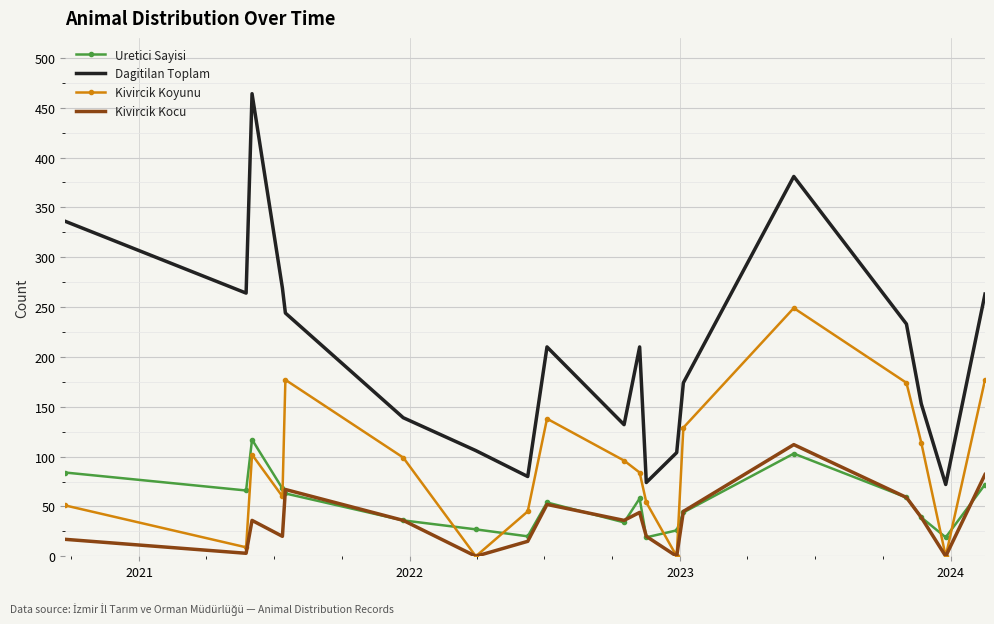

What is the maximum value for Uretici Sayisi?

117